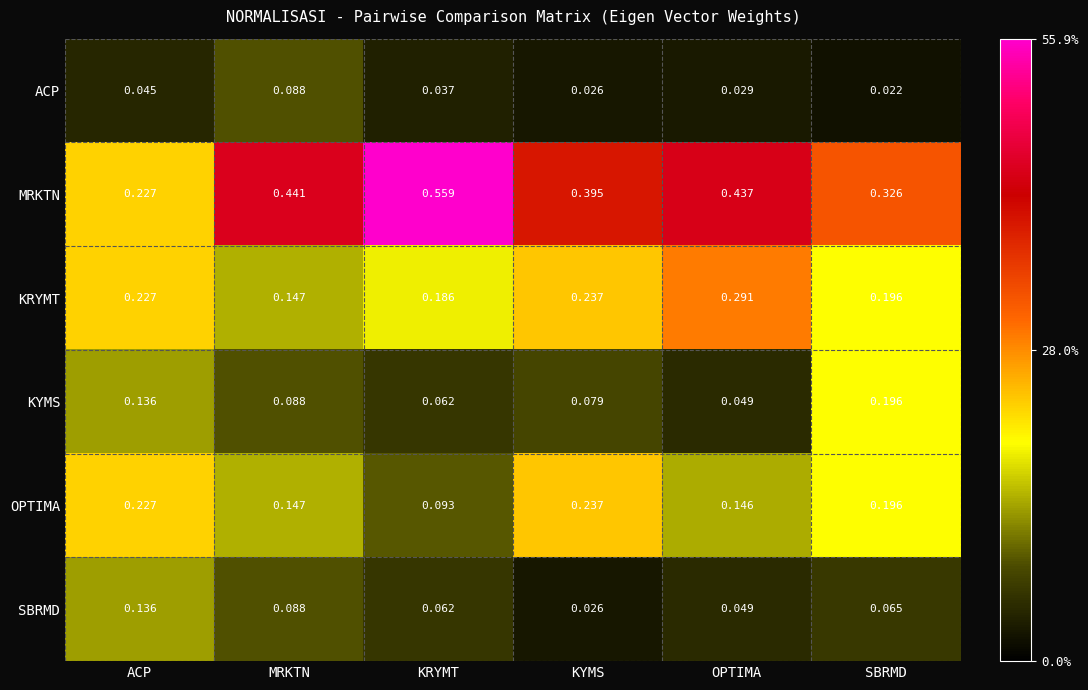

Where is OPTIMA nearest to the value 0?

KRYMT